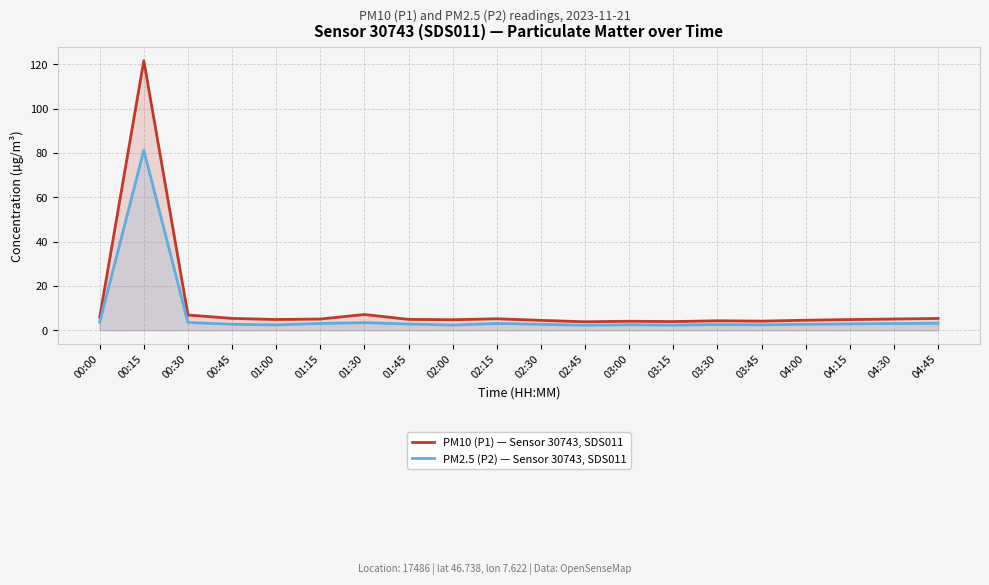

Which has a higher value, 00:15 or 03:45?

00:15